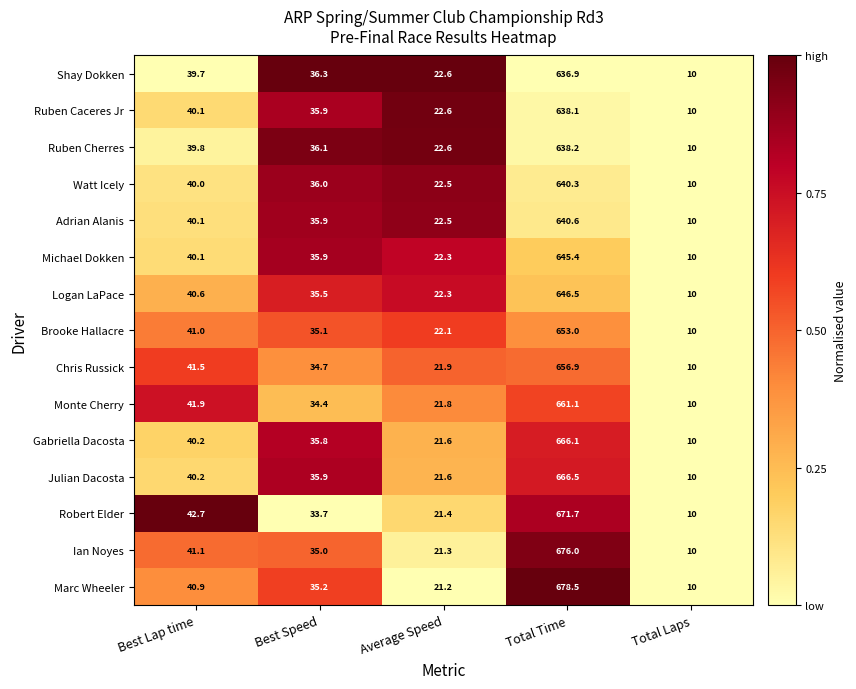

Which series has the largest total across all categories?

Marc Wheeler